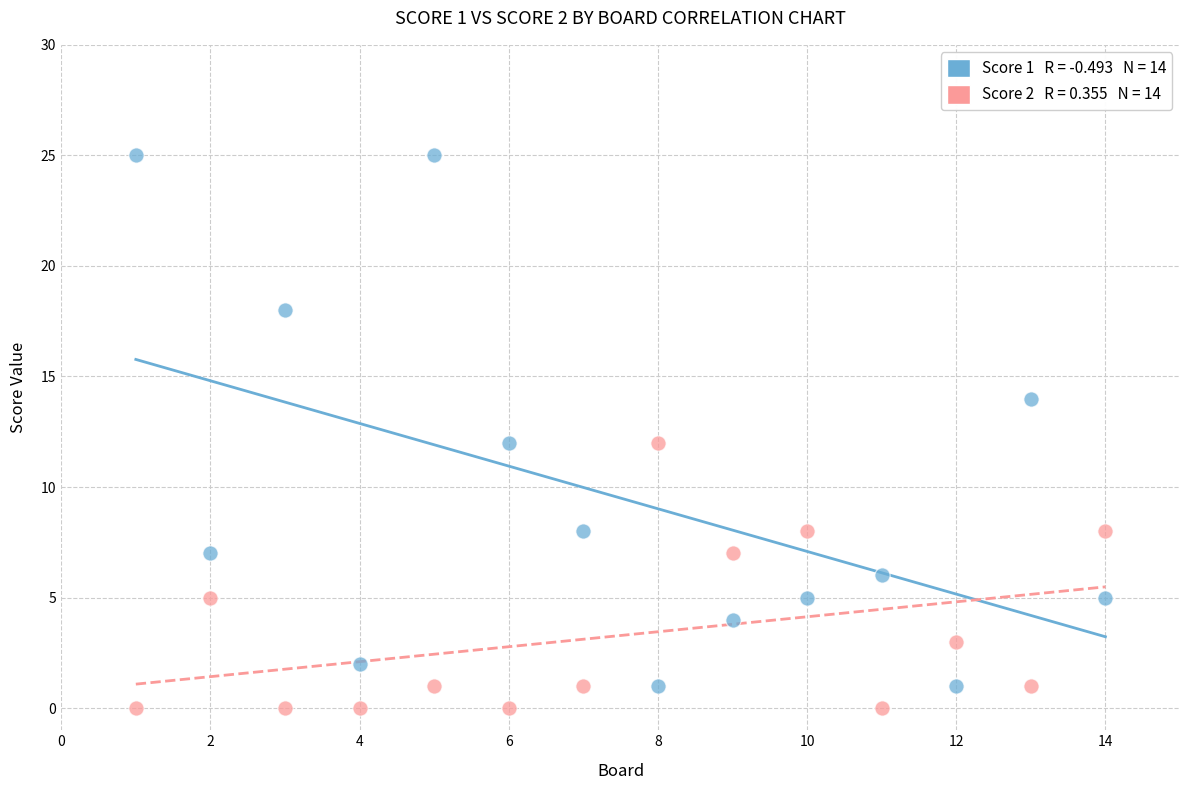

Across all data points, what is the range of X values (max minus min)?

13